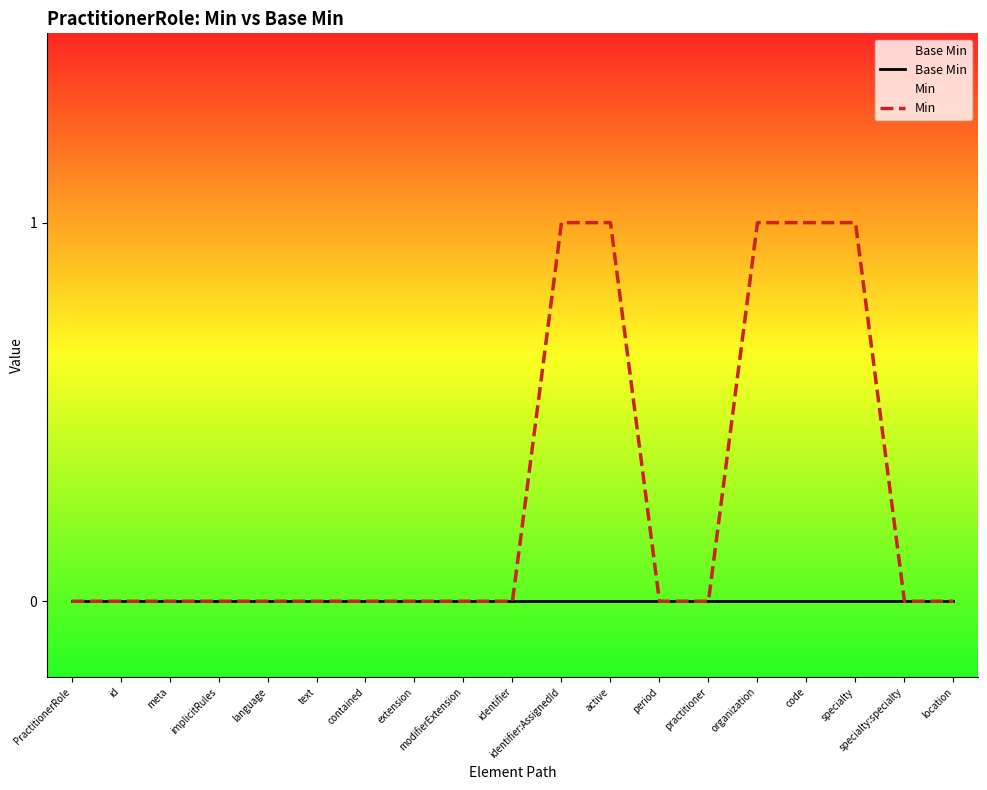

Which series has the largest total across all categories?

Min